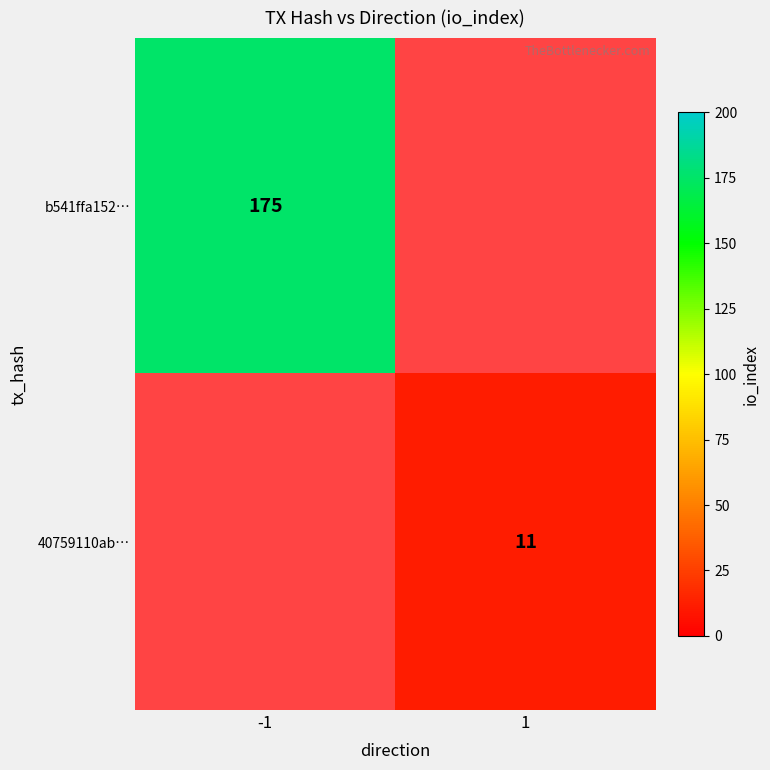

The value of 40759110ab… at 1 is 11. True or false?

True